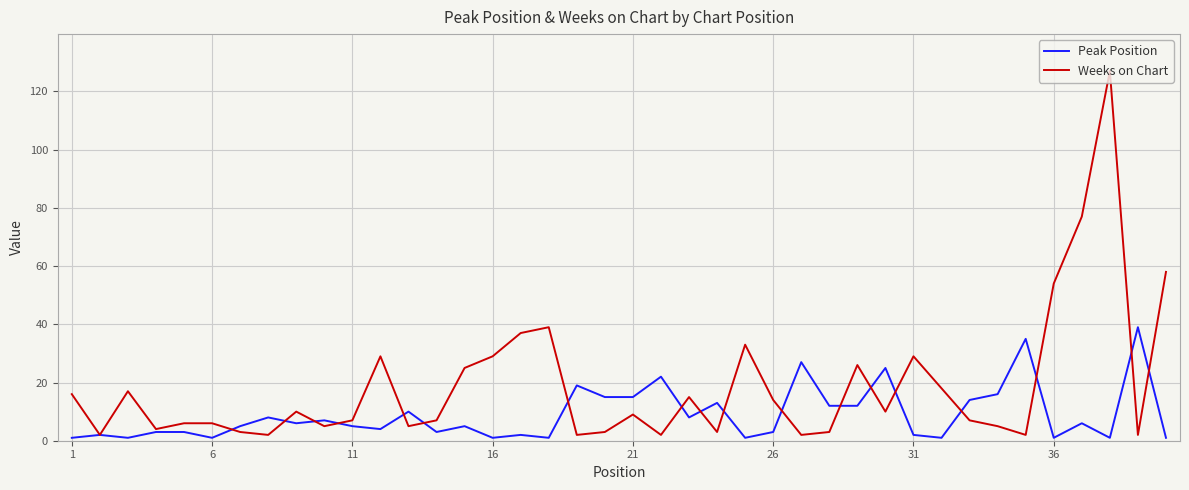

True or false: Weeks on Chart and Peak Position intersect in this chart.

True